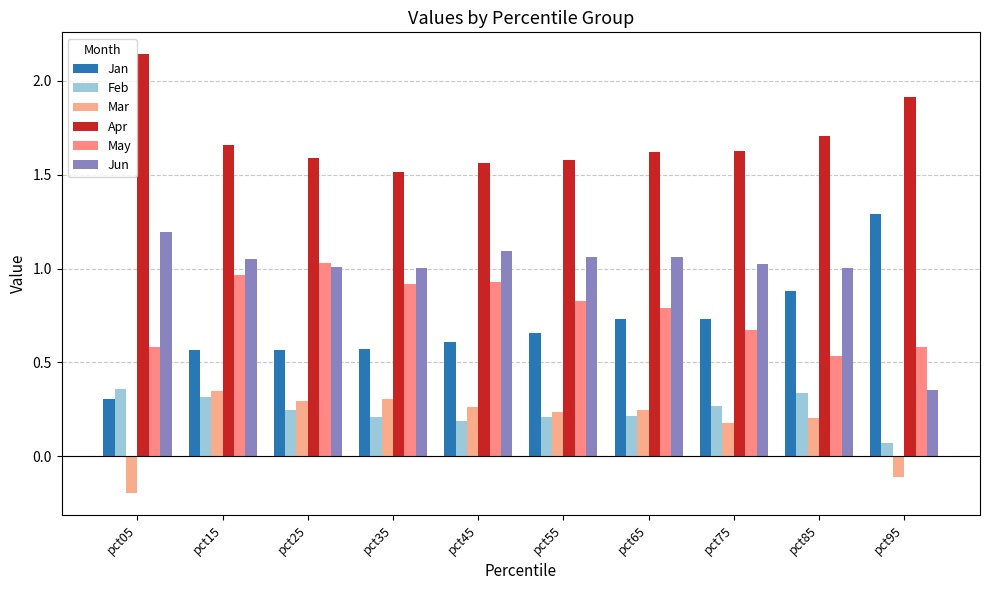

At how many categories does at least one series exceed 0?

10